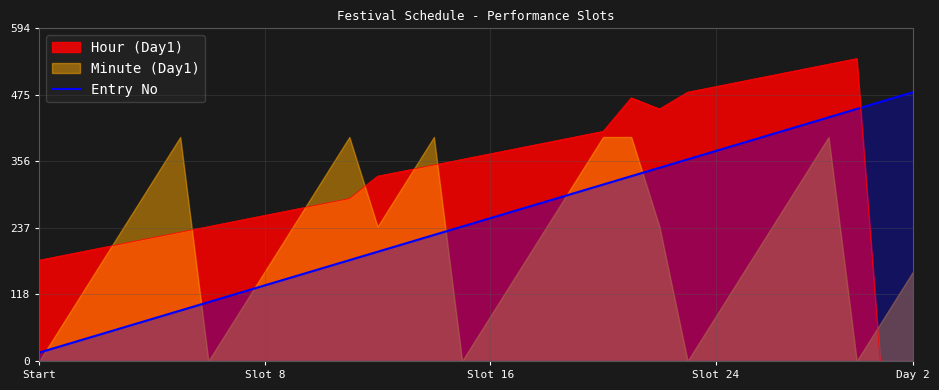

Count the number of values greater than 255.

15